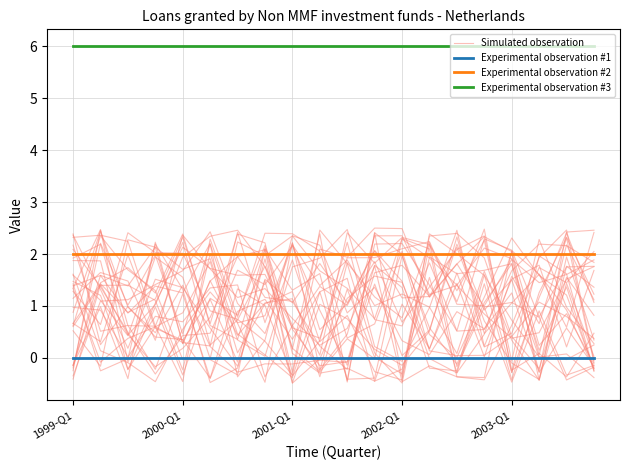

What is the total value across all series at 19?

8.4